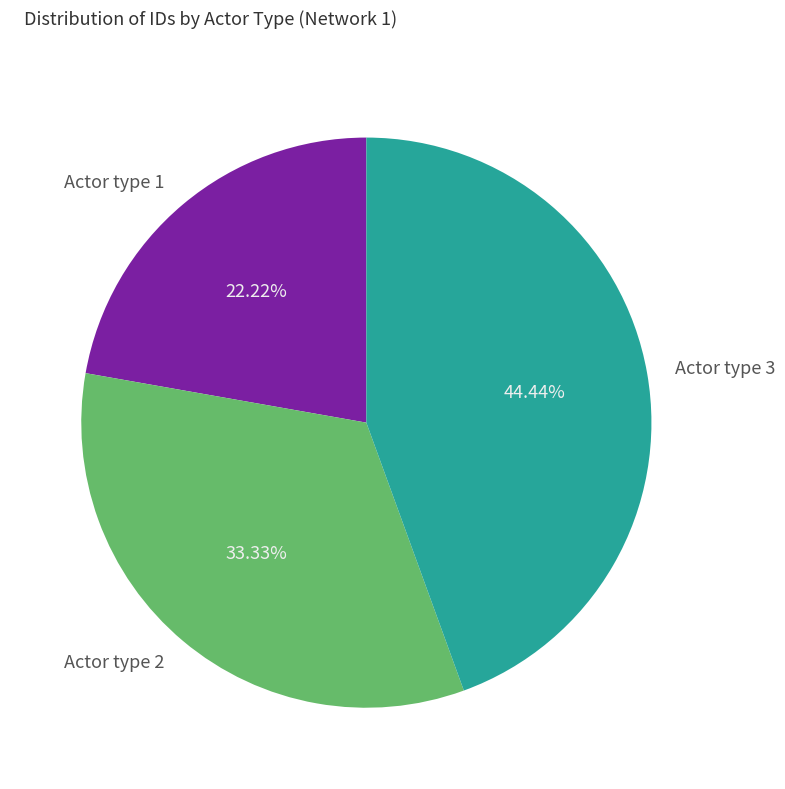

What percentage is the Actor type 2 slice, to the nearest percent?

33%